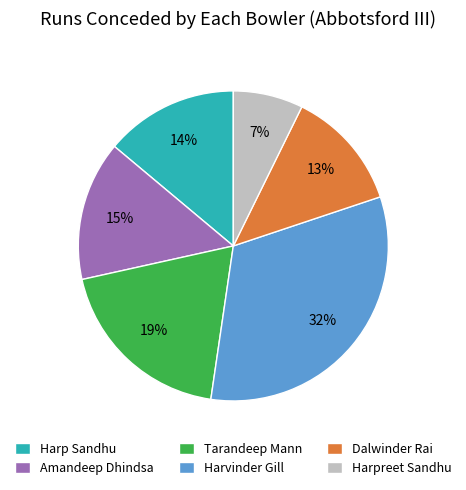

Combined, do Tarandeep Mann and Harp Sandhu account for over 50%?

No